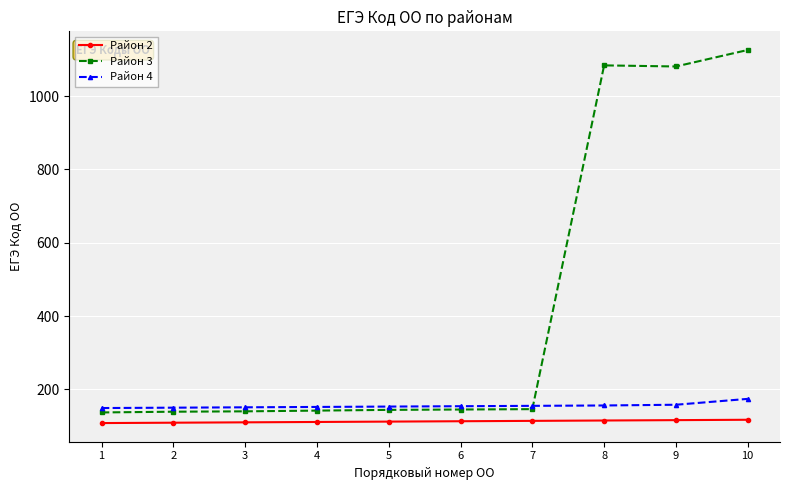

Which series has the largest range (max minus min)?

Район 3